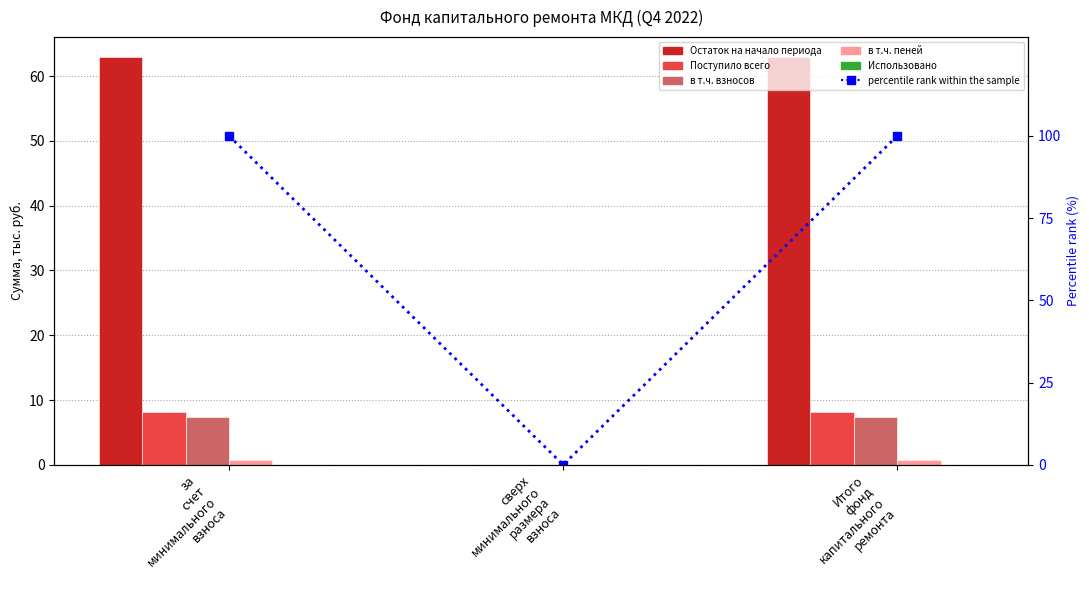

Reading left to right, extract all data points from this chart.

Остаток на начало периода: 62.9	0.0	62.9
Поступило всего: 8.2	0.0	8.2
в т.ч. взносов: 7.5	0.0	7.5
в т.ч. пеней: 0.8	0.0	0.8
Использовано: 0.0	0.0	0.0
percentile rank within the sample: 100.0	0.0	100.0